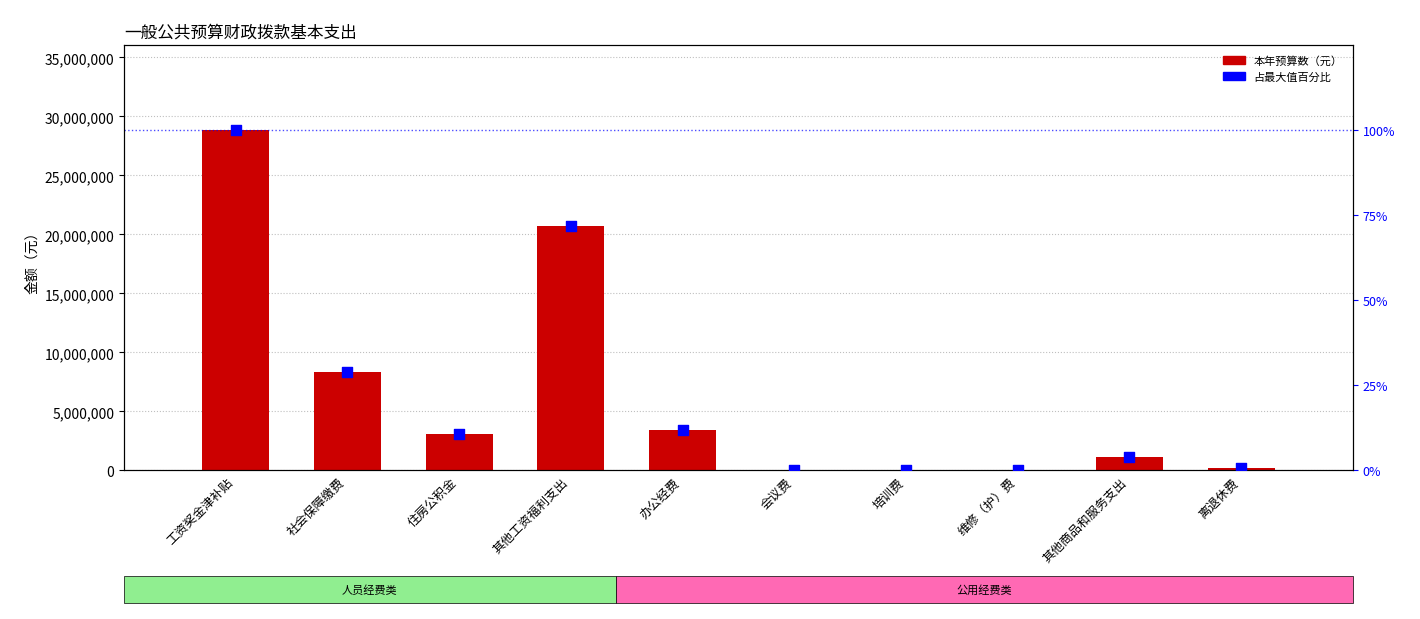

What is the total value across all series at 住房公积金?

3118630.2